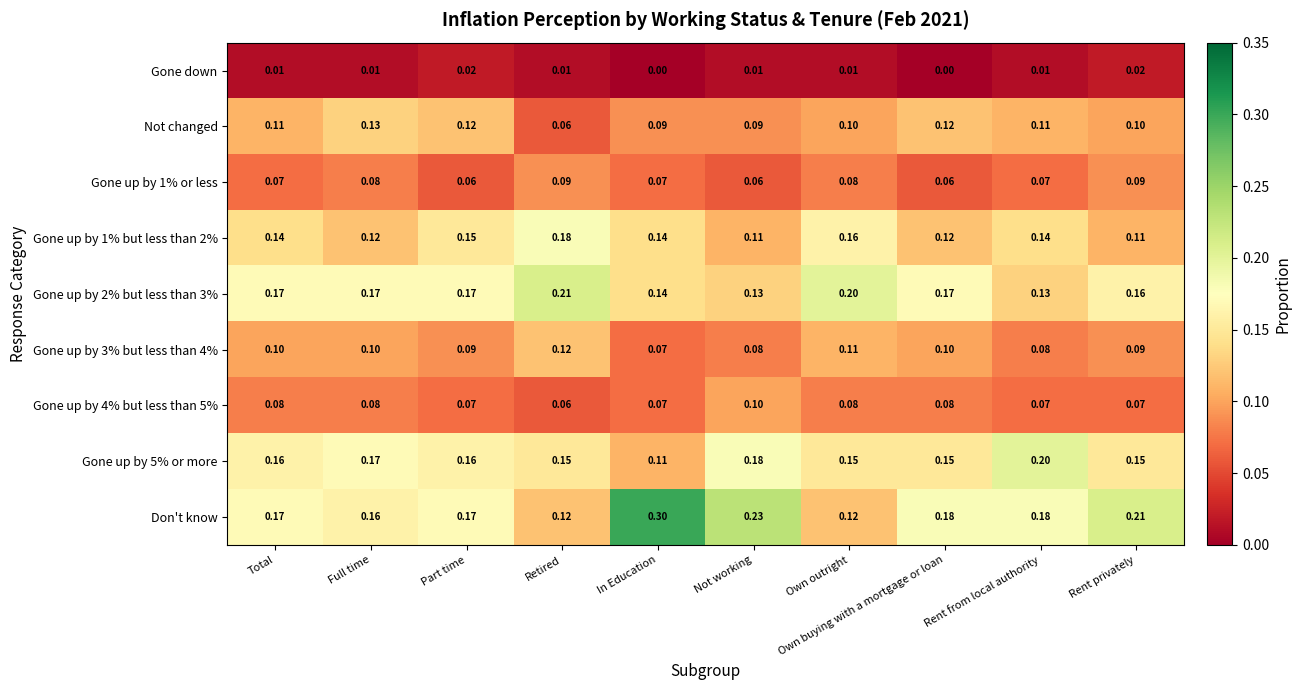

Which series has the largest range (max minus min)?

Don't know